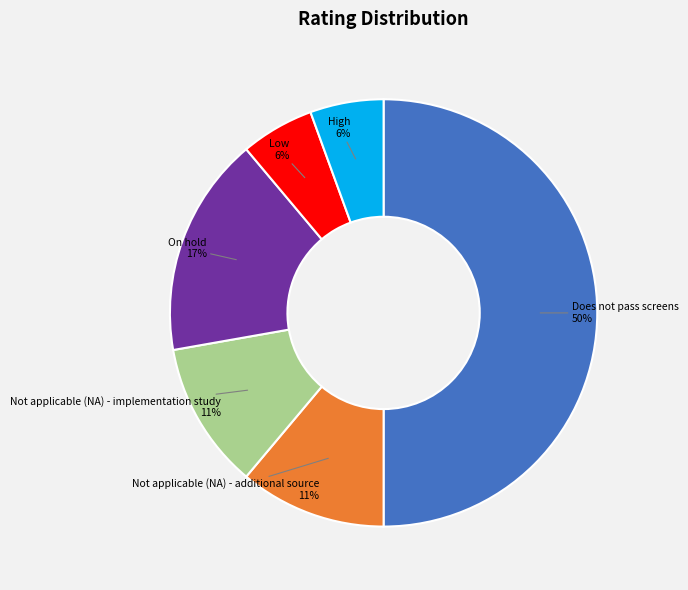

To the nearest percent, what is the difference between the largest and smallest slice percentages?

44%